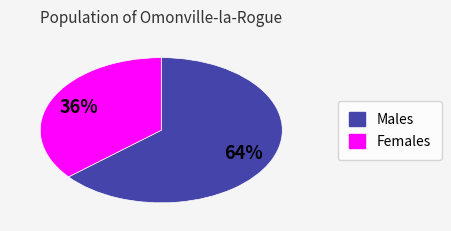

To the nearest percent, what is the difference between the largest and smallest slice percentages?

28%